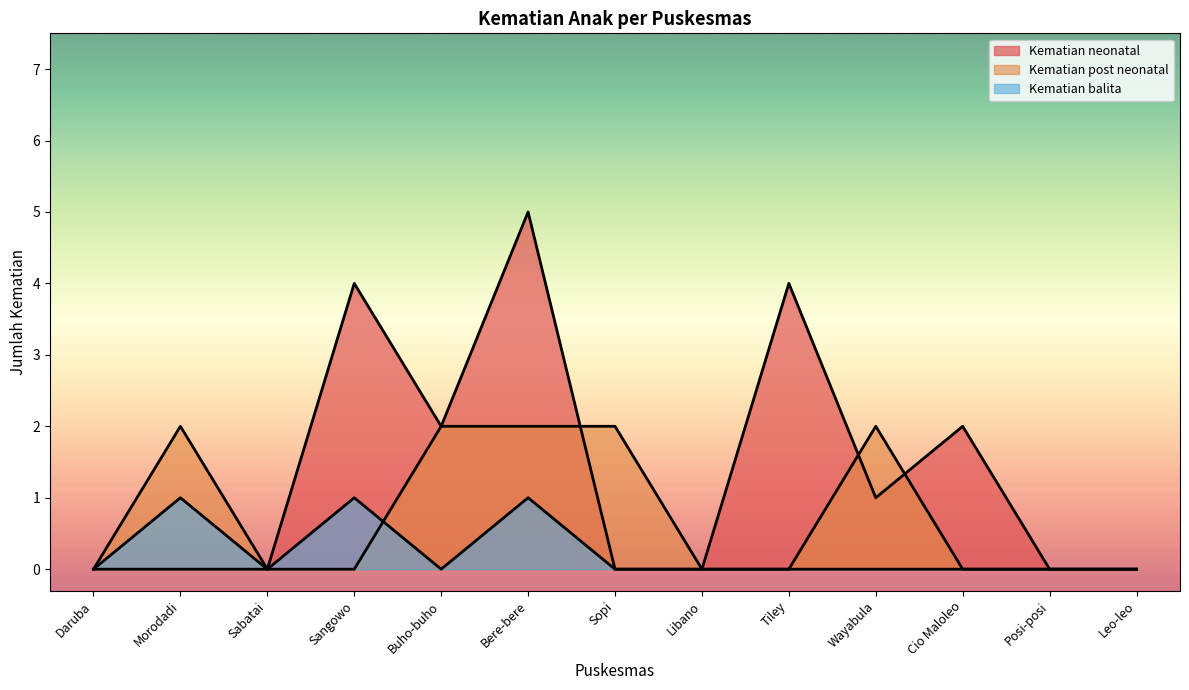

Reading left to right, transcribe all the data shown in this chart.

Kematian neonatal: 0	0	0	4	2	5	0	0	4	1	2	0	0
Kematian post neonatal: 0	2	0	0	2	2	2	0	0	2	0	0	0
Kematian balita: 0	1	0	1	0	1	0	0	0	0	0	0	0